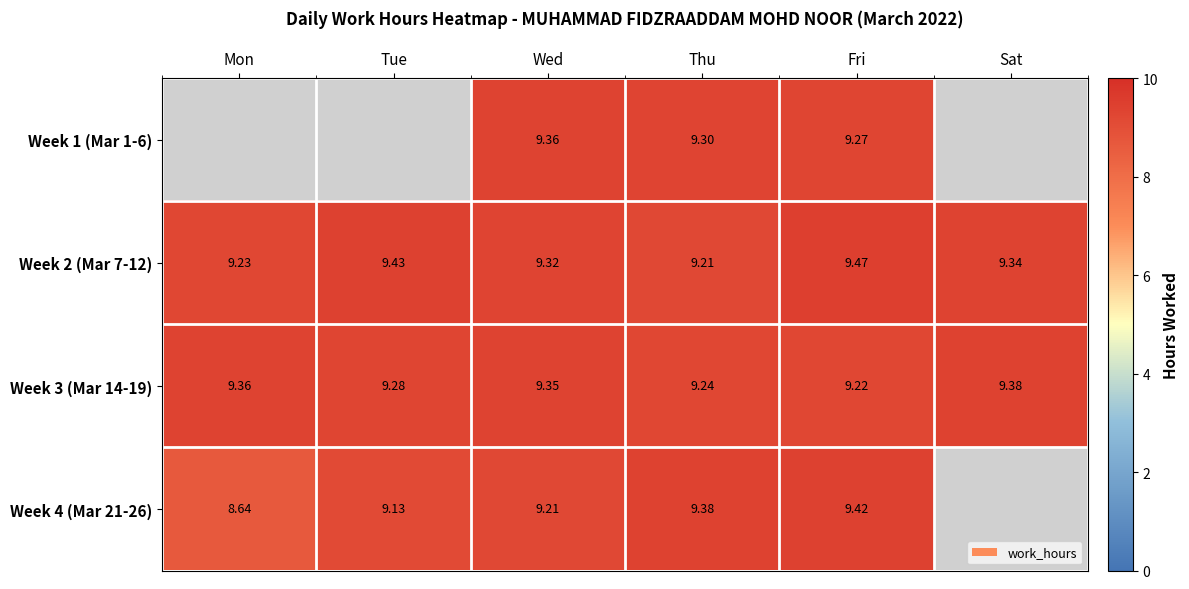

Which label corresponds to the largest value in the chart?

Fri